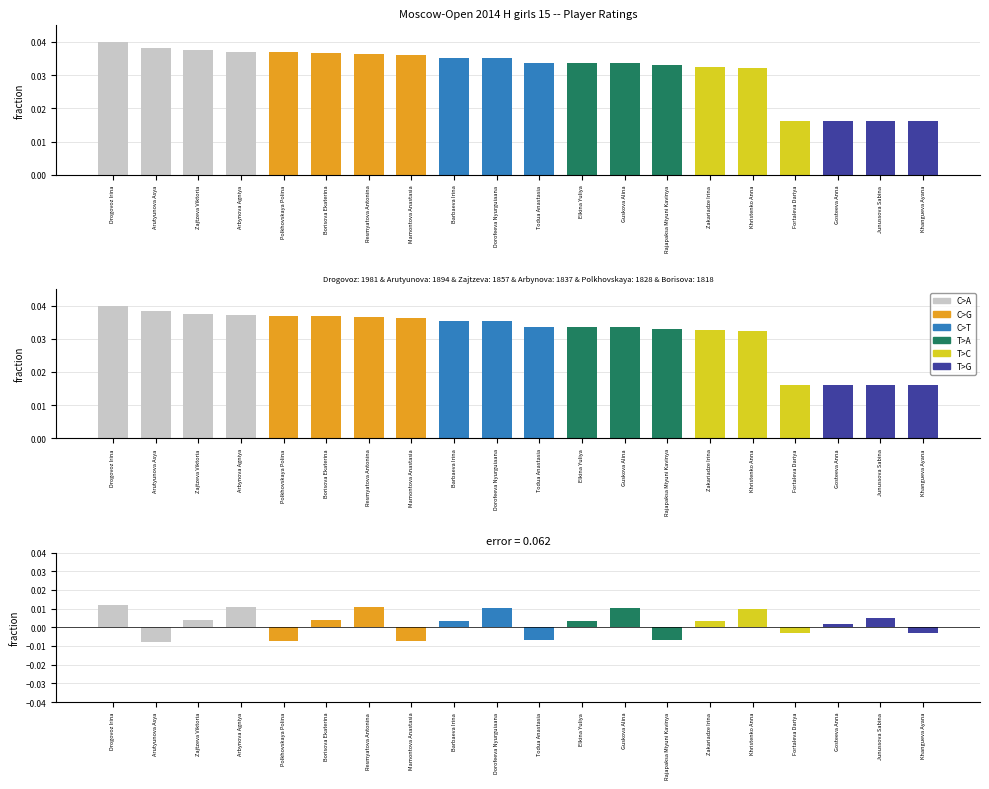

Is the value of Error at Arbynova Agniya greater than the value of Rating at Junussova Sabina?

No